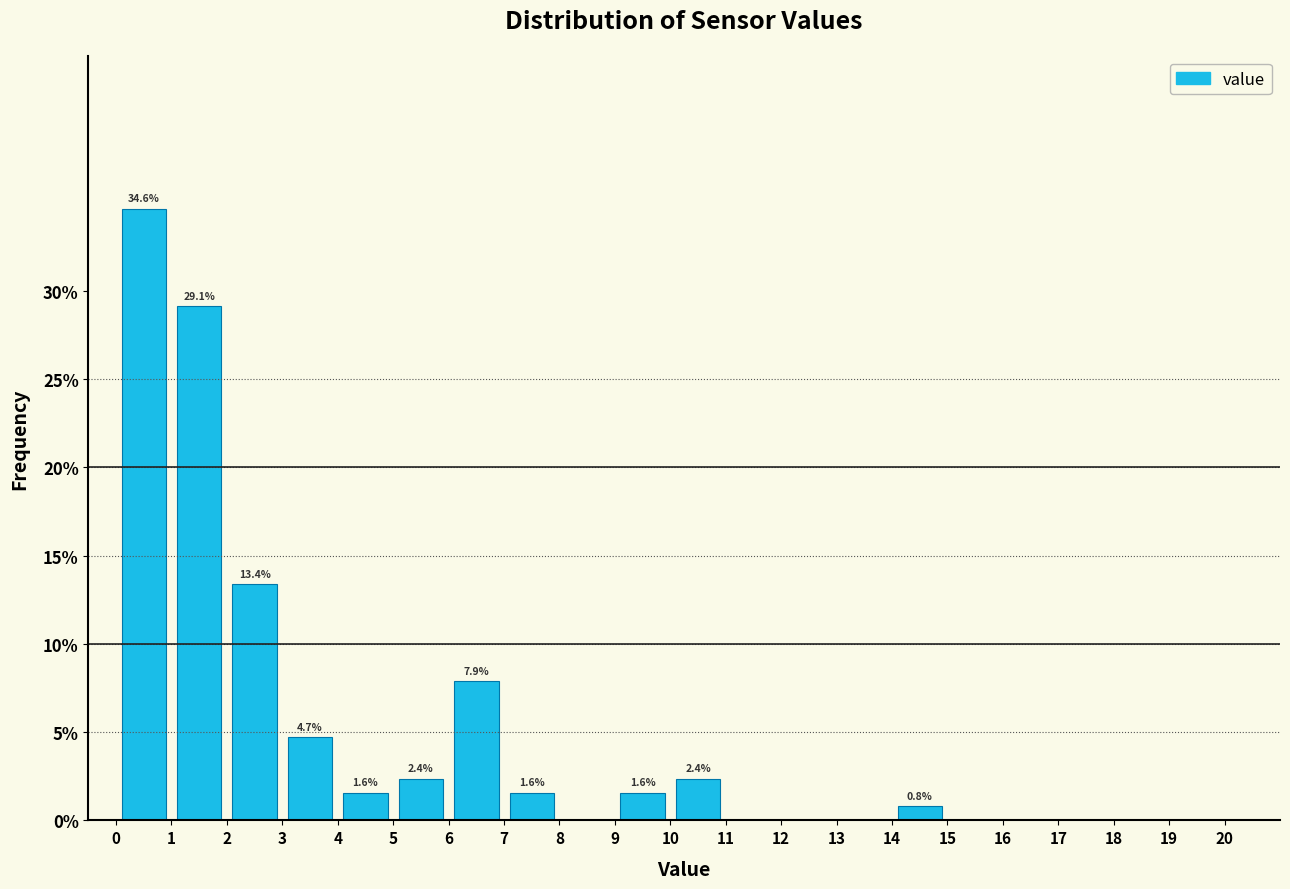

Which range on the x-axis has the tallest bar?

0 to 1